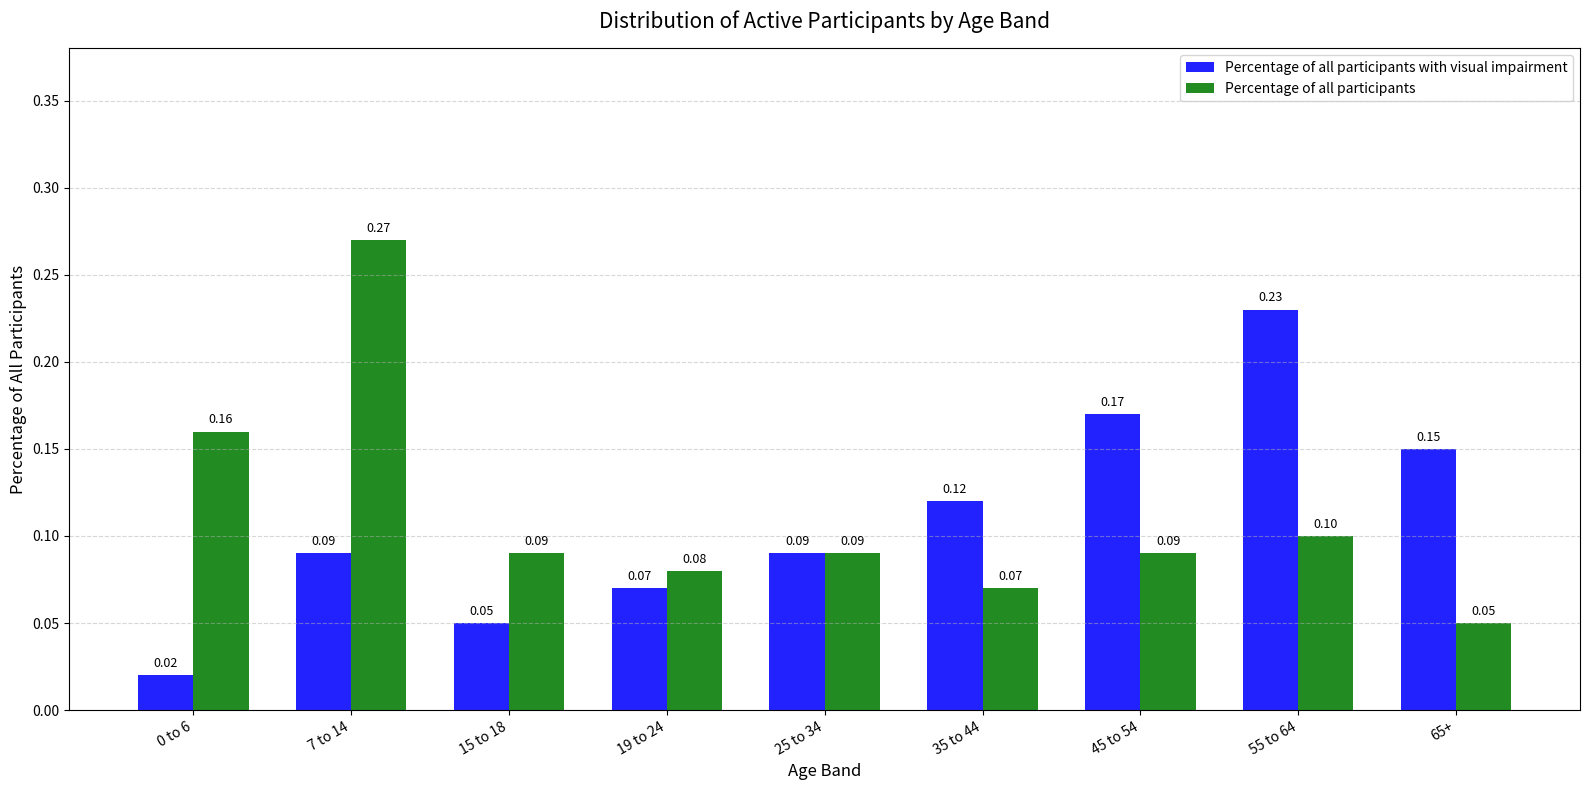

At which category is the sum across all series the highest?

7 to 14